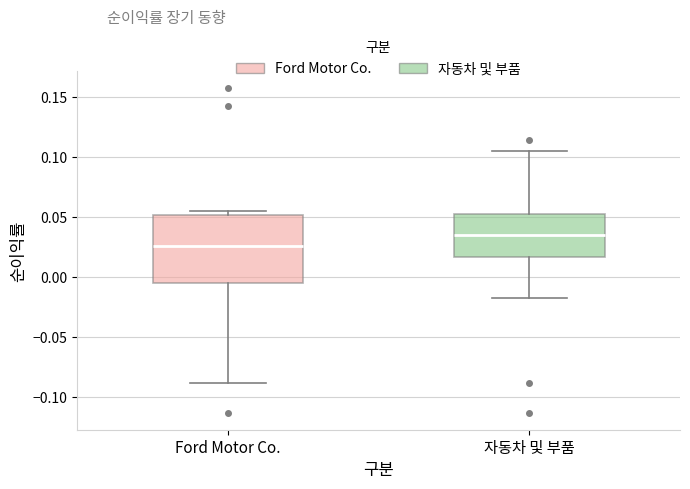

Where is the lower edge of the box for 자동차 및 부품 on the y-axis? The values are not printed on the chart, so give them approximately, as read against the axis.

0.015